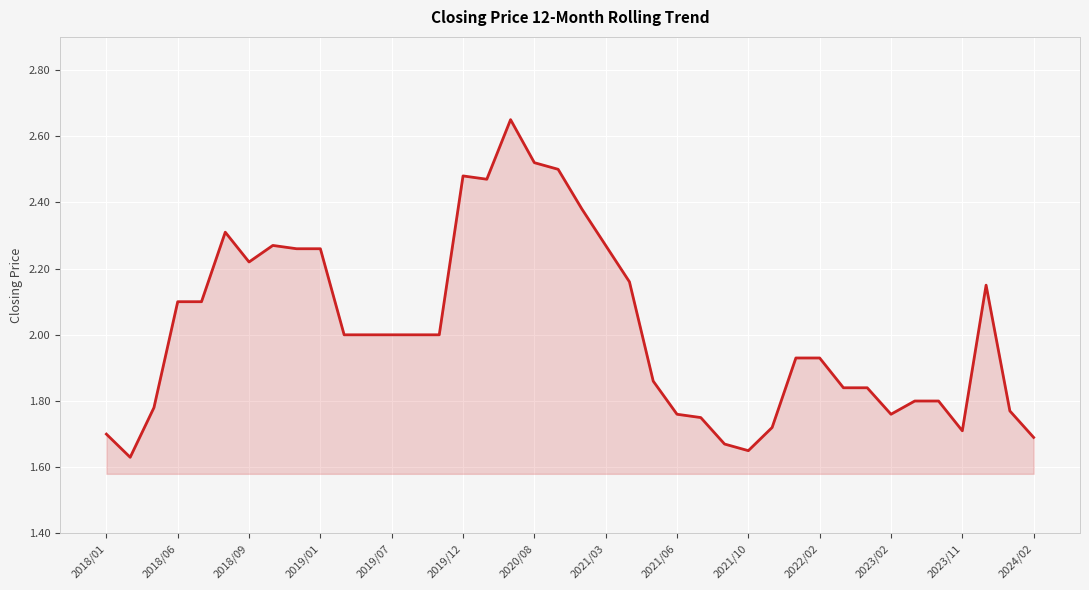

What is the change in value from 2018/01 to 2019/07?

+0.3